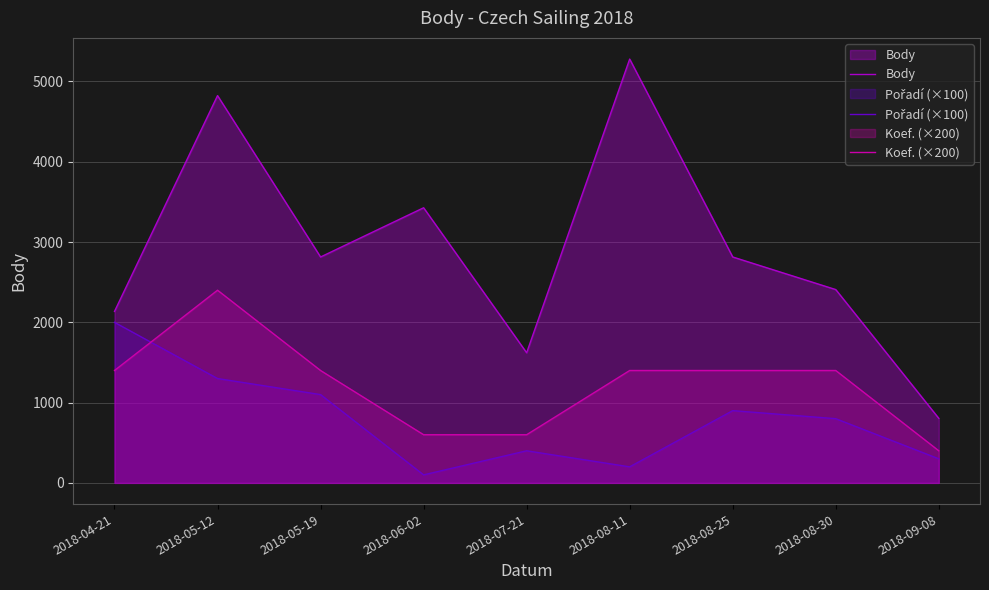

Reading right to left, transcribe all the data shown in this chart.

Body: 2018-09-08=804	2018-08-30=2408	2018-08-25=2814	2018-08-11=5279	2018-07-21=1621	2018-06-02=3427	2018-05-19=2814	2018-05-12=4824	2018-04-21=2136
Pořadí (×100): 2018-09-08=300	2018-08-30=800	2018-08-25=900	2018-08-11=200	2018-07-21=400	2018-06-02=100	2018-05-19=1100	2018-05-12=1300	2018-04-21=2000
Koef. (×200): 2018-09-08=400	2018-08-30=1400	2018-08-25=1400	2018-08-11=1400	2018-07-21=600	2018-06-02=600	2018-05-19=1400	2018-05-12=2400	2018-04-21=1400